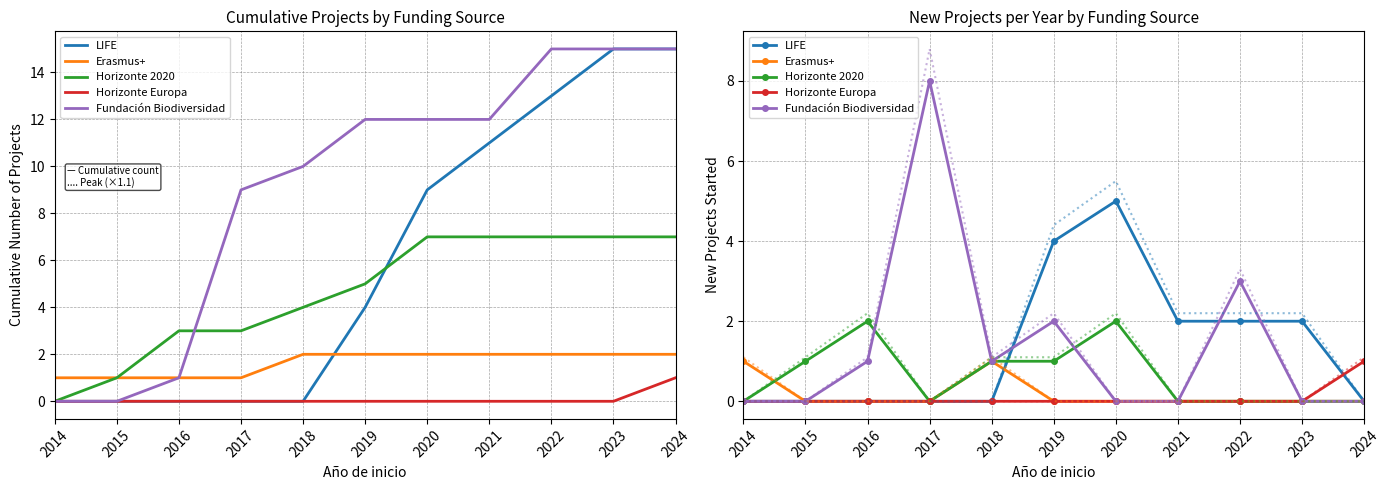

True or false: LIFE and Horizonte 2020 intersect in this chart.

True